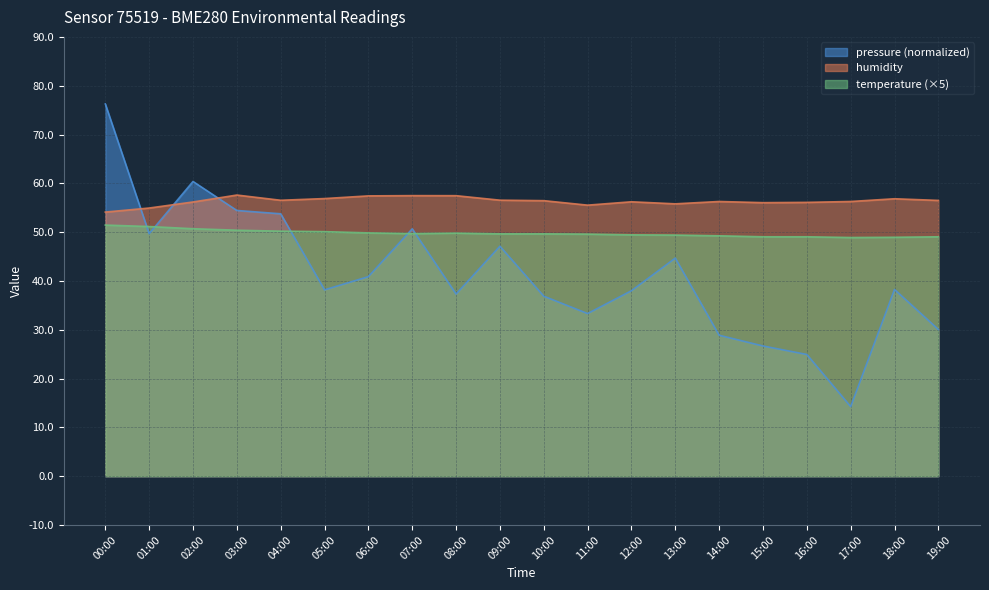

What is the average value of the humidity series?

56.4